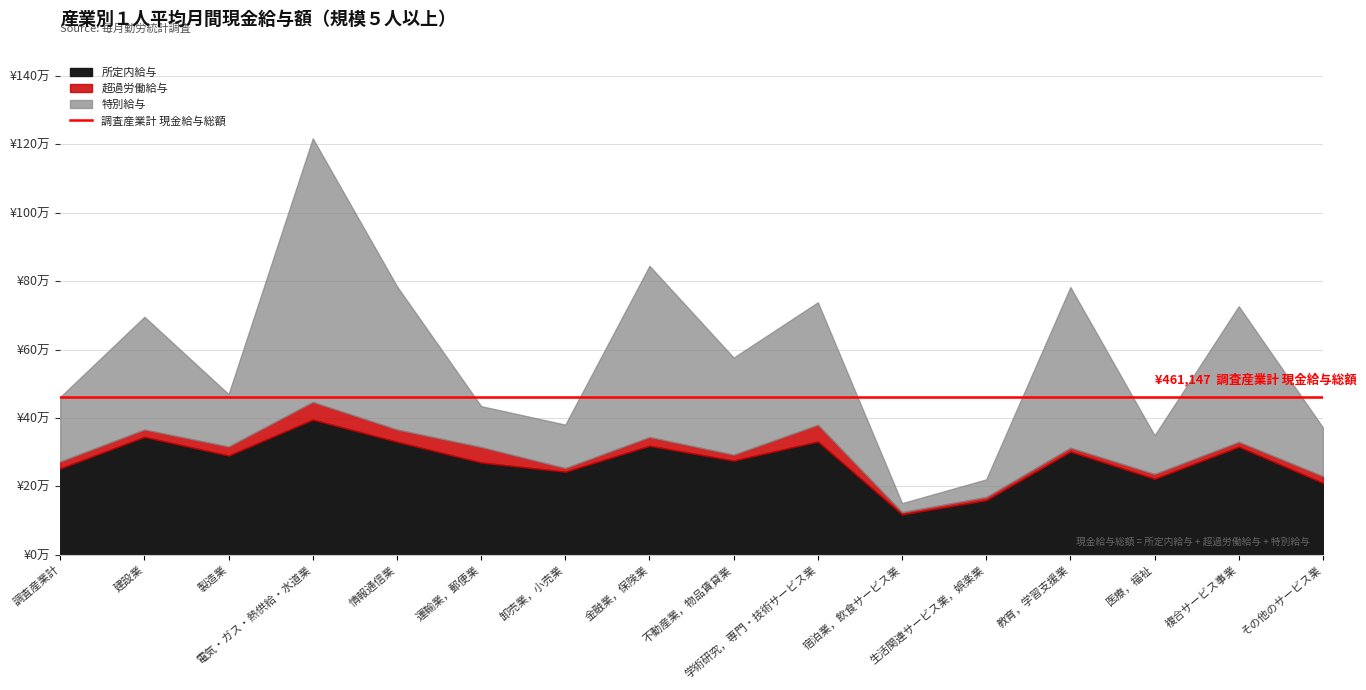

Reading left to right, list all the values displayed in this chart.

特別給与: 188732	329715	153167	770707	418731	119627	127070	500480	283877	358212	26339	51394	469793	113029	396434	142363
超過労働給与: 19961	21386	26228	51540	35736	44976	10564	25466	17150	48728	6543	9257	11147	13953	14279	19661
所定内給与: 252454	344604	290075	395061	330382	269819	242800	318616	275304	331138	117983	159605	301559	222050	315795	209974